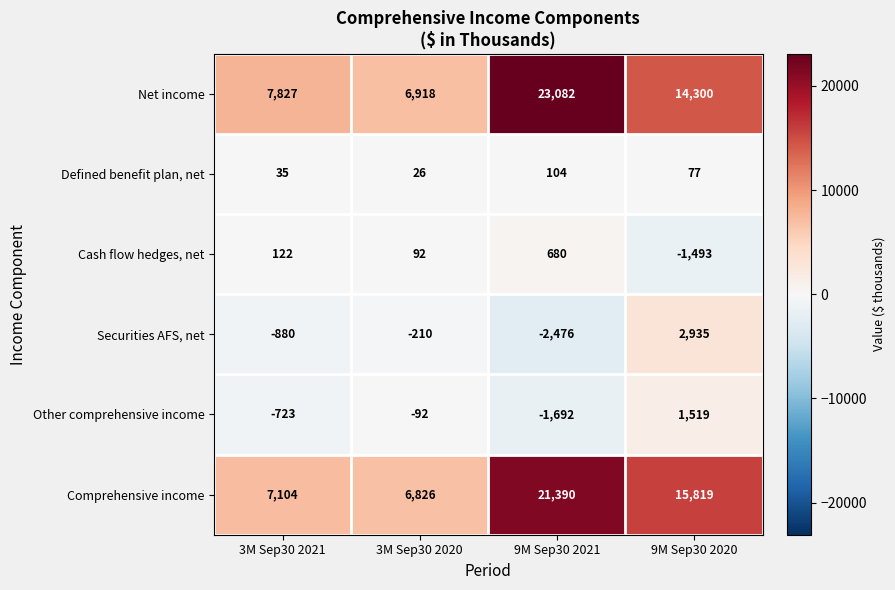

What is the approximate value of Defined benefit plan, net at 3M Sep30 2021, to the nearest 10?

40